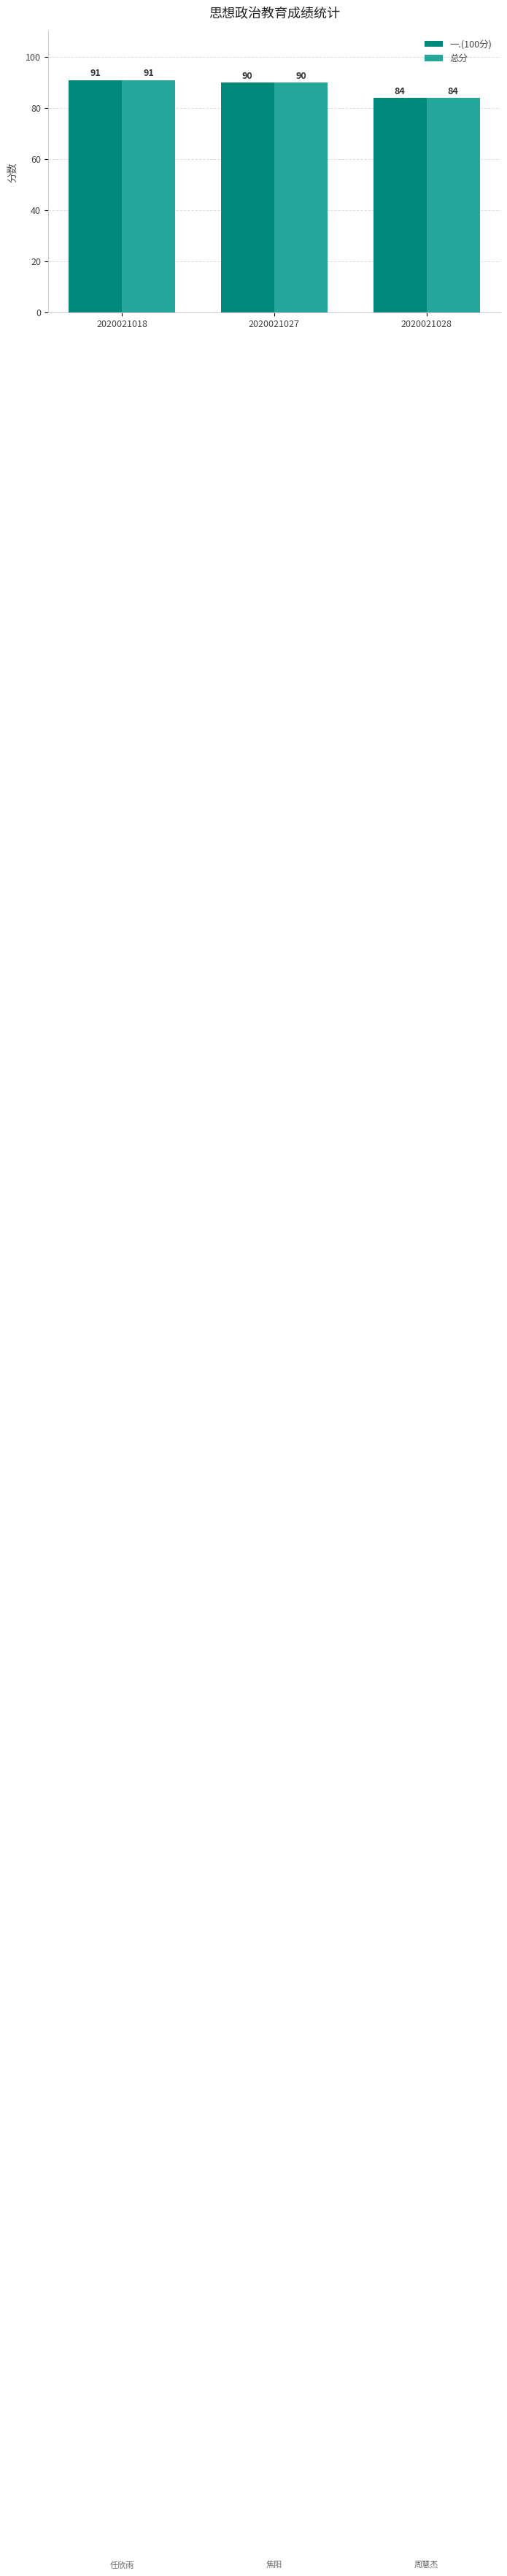

Count the 总分 values in the range 84 to 91.

3